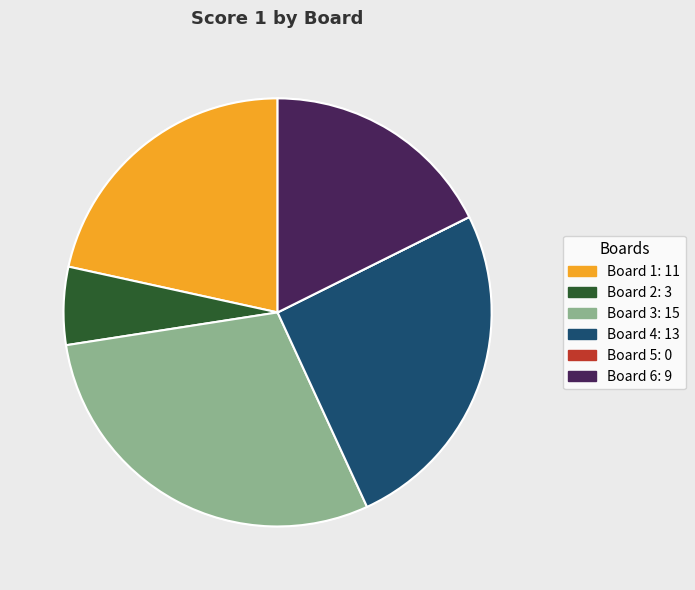

To the nearest percent, what percentage of the pie is Board 3?

29%